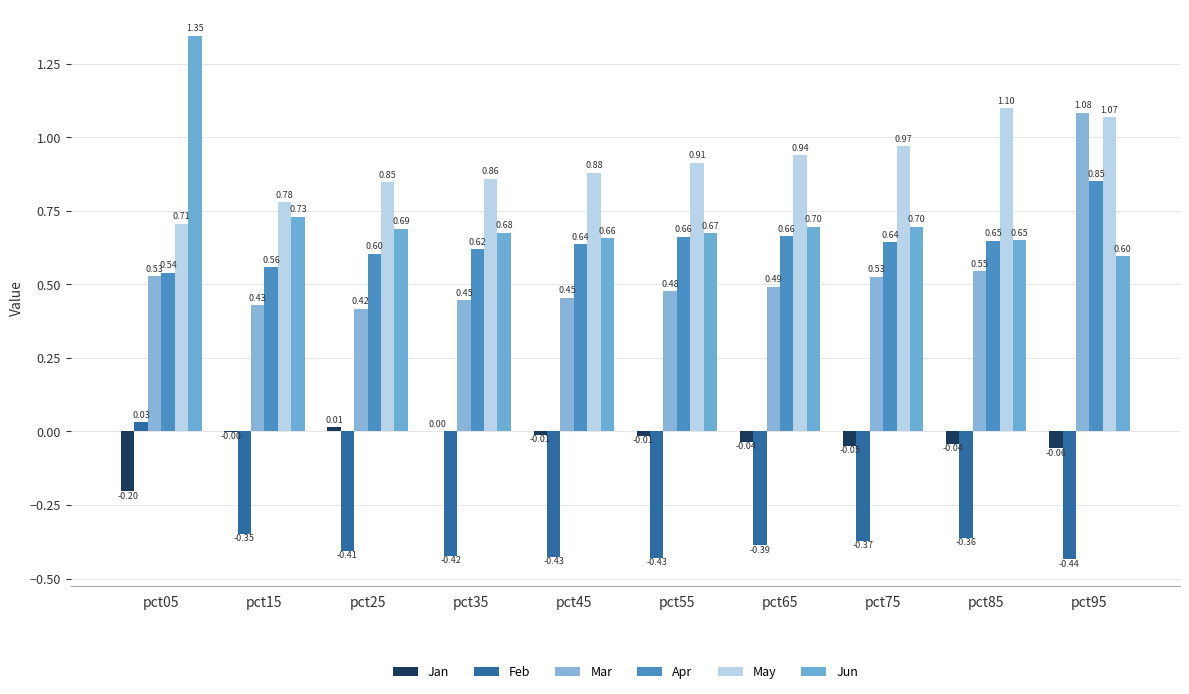

Which has a higher value, pct85 or pct65?

pct65